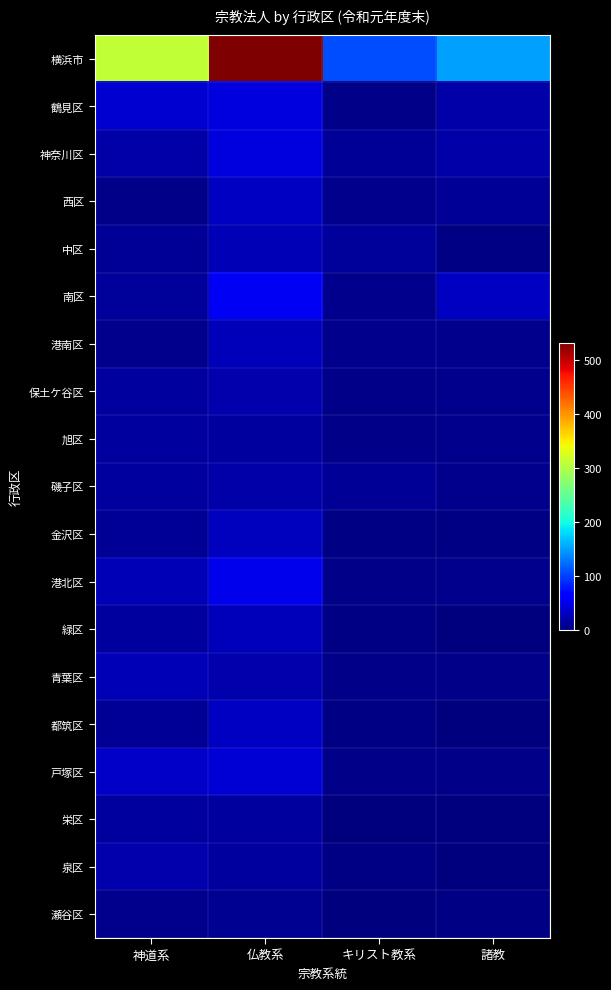

Reading left to right, transcribe all the data shown in this chart.

横浜市: 神道系=311	仏教系=532	キリスト教系=106	諸教=150
鶴見区: 神道系=38	仏教系=45	キリスト教系=5	諸教=20
神奈川区: 神道系=19	仏教系=44	キリスト教系=11	諸教=19
西区: 神道系=6	仏教系=32	キリスト教系=8	諸教=12
中区: 神道系=11	仏教系=25	キリスト教系=13	諸教=3
南区: 神道系=14	仏教系=55	キリスト教系=7	諸教=32
港南区: 神道系=8	仏教系=28	キリスト教系=7	諸教=8
保土ケ谷区: 神道系=16	仏教系=22	キリスト教系=6	諸教=8
旭区: 神道系=16	仏教系=16	キリスト教系=6	諸教=8
磯子区: 神道系=15	仏教系=20	キリスト教系=12	諸教=8
金沢区: 神道系=11	仏教系=31	キリスト教系=3	諸教=4
港北区: 神道系=25	仏教系=51	キリスト教系=5	諸教=7
緑区: 神道系=16	仏教系=28	キリスト教系=4	諸教=2
青葉区: 神道系=25	仏教系=21	キリスト教系=6	諸教=5
都筑区: 神道系=12	仏教系=33	キリスト教系=3	諸教=2
戸塚区: 神道系=34	仏教系=41	キリスト教系=5	諸教=5
栄区: 神道系=16	仏教系=16	キリスト教系=0	諸教=2
泉区: 神道系=21	仏教系=15	キリスト教系=3	諸教=1
瀬谷区: 神道系=8	仏教系=9	キリスト教系=2	諸教=4